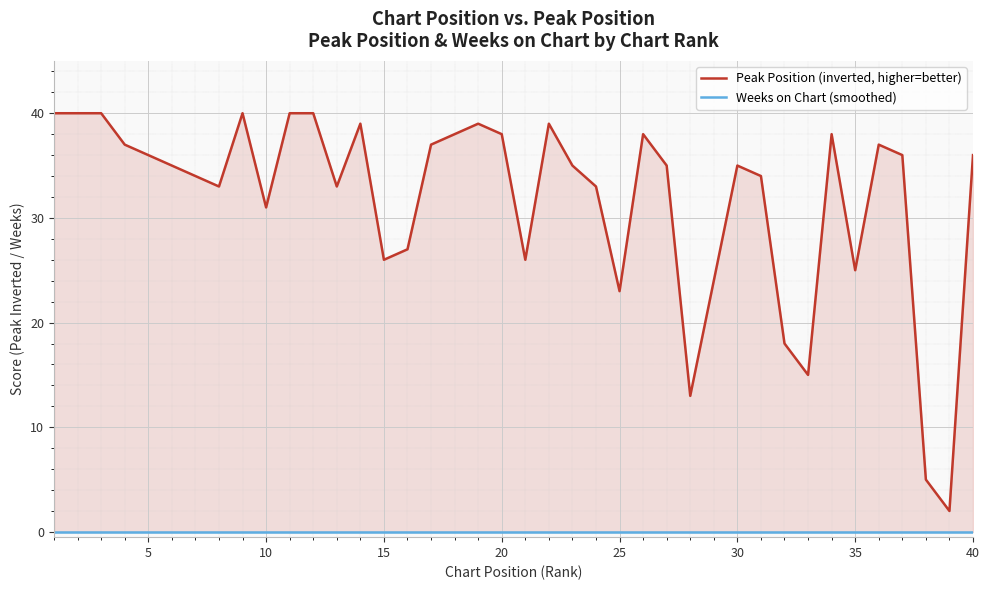

True or false: Weeks on Chart (smoothed) and Peak Position (inverted, higher=better) intersect in this chart.

False